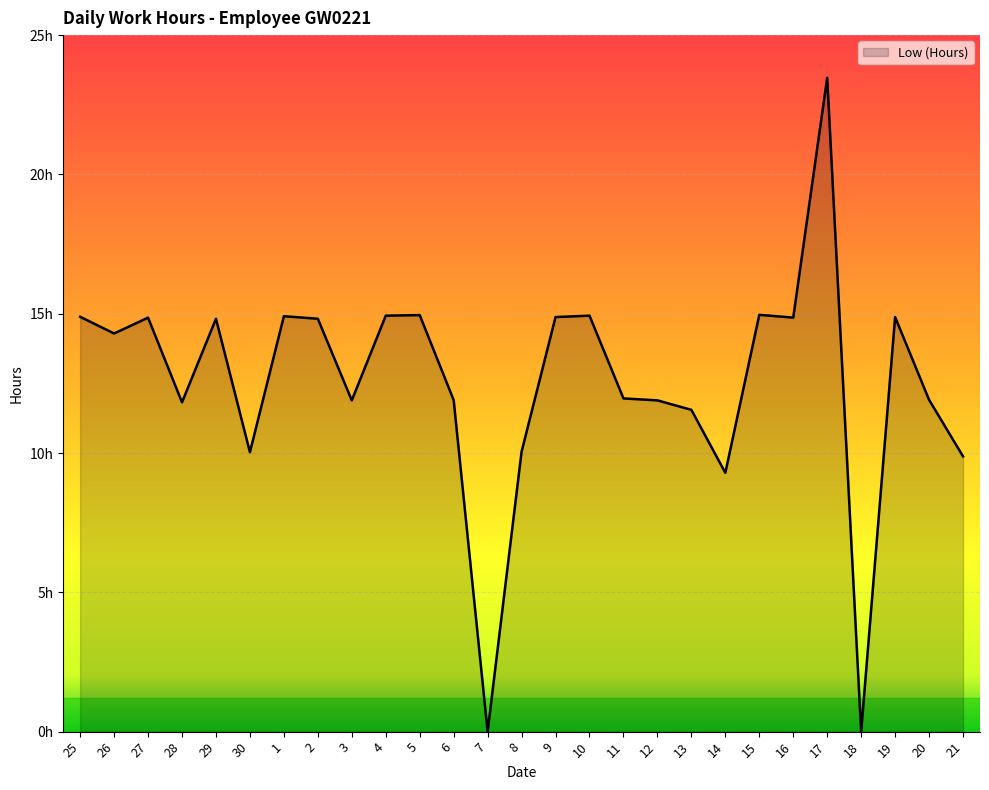

What is the greatest value displayed?

23.5